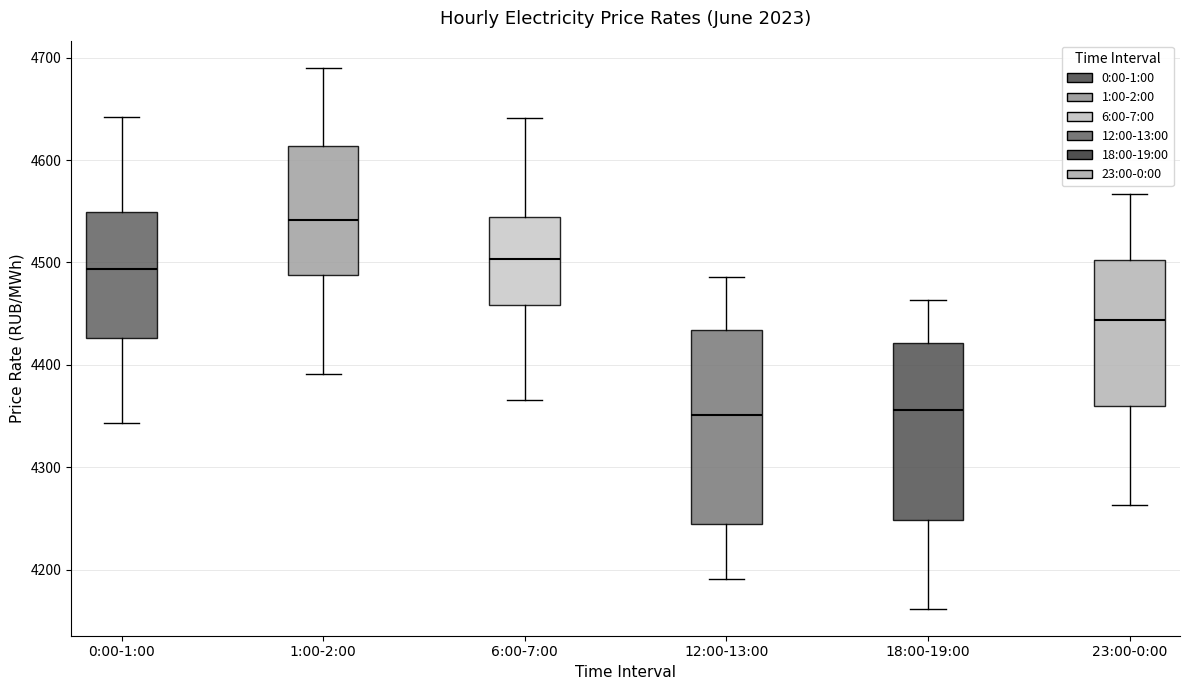

Reading left to right, transcribe this box plot: for each box, give where its median line is, the range the box spans, and where its two whiskers end, as read against the y-axis. The values are not printed on the chart, so give them approximately, as read against the axis.

0:00-1:00: median 4490, box 4430 to 4550, whiskers 4340 to 4640
1:00-2:00: median 4540, box 4490 to 4610, whiskers 4390 to 4690
6:00-7:00: median 4500, box 4460 to 4540, whiskers 4370 to 4640
12:00-13:00: median 4350, box 4240 to 4430, whiskers 4190 to 4490
18:00-19:00: median 4360, box 4250 to 4420, whiskers 4160 to 4460
23:00-0:00: median 4440, box 4360 to 4500, whiskers 4260 to 4570